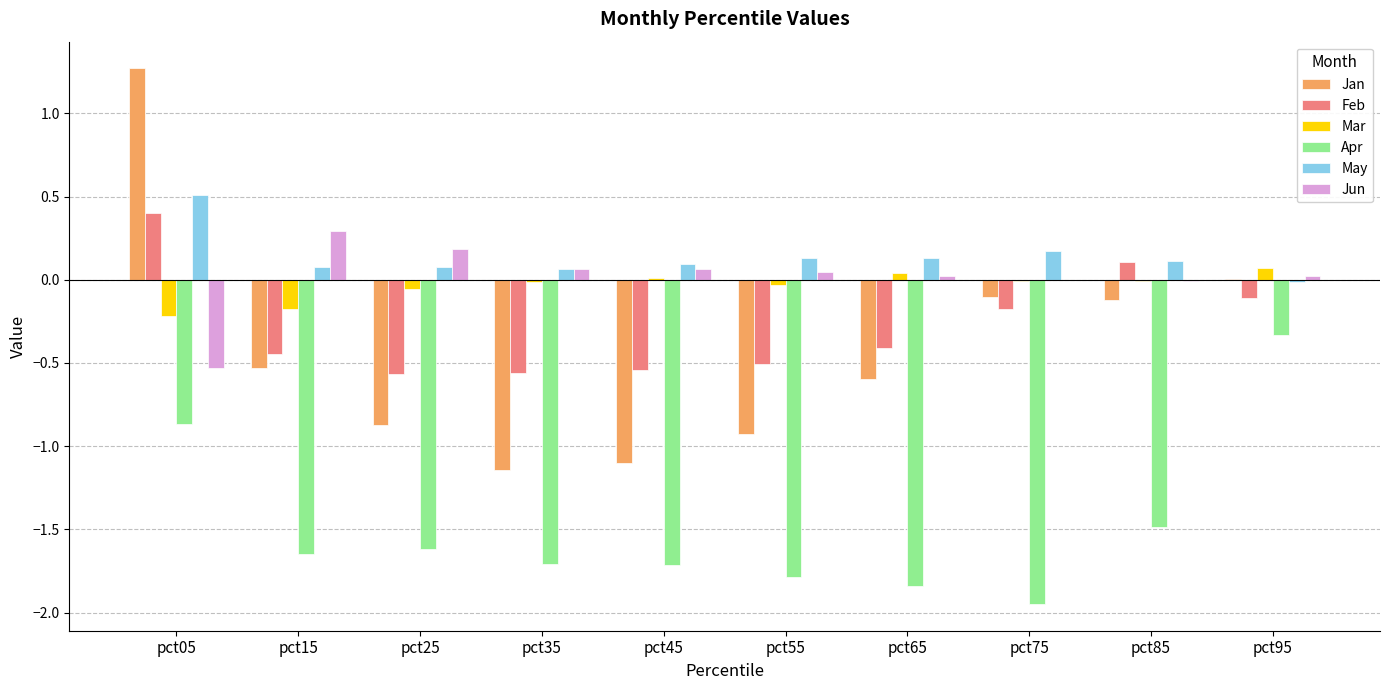

How many distinct data groups are displayed?

6